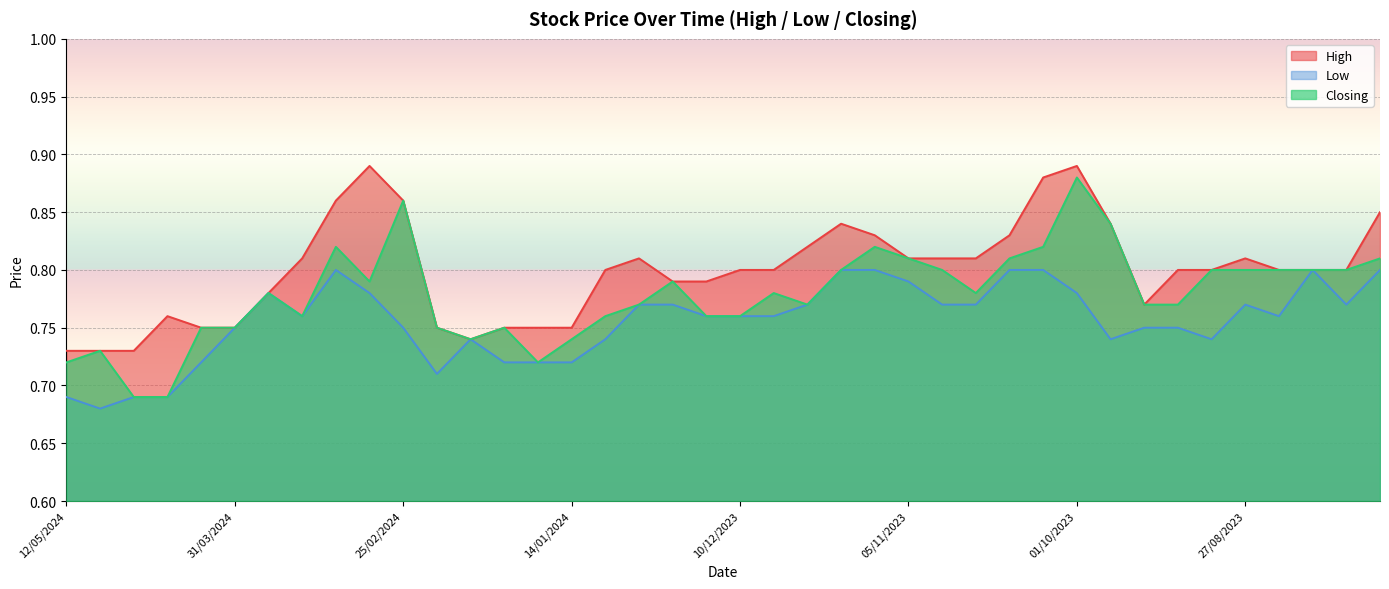

Reading right to left, transcribe all the data shown in this chart.

High: 30/07/2023=0.8	06/08/2023=0.8	13/08/2023=0.8	20/08/2023=0.8	27/08/2023=0.8	03/09/2023=0.8	10/09/2023=0.8	17/09/2023=0.8	24/09/2023=0.8	01/10/2023=0.9	08/10/2023=0.9	15/10/2023=0.8	22/10/2023=0.8	29/10/2023=0.8	05/11/2023=0.8	12/11/2023=0.8	19/11/2023=0.8	26/11/2023=0.8	03/12/2023=0.8	10/12/2023=0.8	17/12/2023=0.8	24/12/2023=0.8	31/12/2023=0.8	07/01/2024=0.8	14/01/2024=0.8	21/01/2024=0.8	28/01/2024=0.8	04/02/2024=0.7	18/02/2024=0.8	25/02/2024=0.9	03/03/2024=0.9	10/03/2024=0.9	17/03/2024=0.8	24/03/2024=0.8	31/03/2024=0.8	14/04/2024=0.8	21/04/2024=0.8	28/04/2024=0.7	05/05/2024=0.7	12/05/2024=0.7
Low: 30/07/2023=0.8	06/08/2023=0.8	13/08/2023=0.8	20/08/2023=0.8	27/08/2023=0.8	03/09/2023=0.7	10/09/2023=0.8	17/09/2023=0.8	24/09/2023=0.7	01/10/2023=0.8	08/10/2023=0.8	15/10/2023=0.8	22/10/2023=0.8	29/10/2023=0.8	05/11/2023=0.8	12/11/2023=0.8	19/11/2023=0.8	26/11/2023=0.8	03/12/2023=0.8	10/12/2023=0.8	17/12/2023=0.8	24/12/2023=0.8	31/12/2023=0.8	07/01/2024=0.7	14/01/2024=0.7	21/01/2024=0.7	28/01/2024=0.7	04/02/2024=0.7	18/02/2024=0.7	25/02/2024=0.8	03/03/2024=0.8	10/03/2024=0.8	17/03/2024=0.8	24/03/2024=0.8	31/03/2024=0.8	14/04/2024=0.7	21/04/2024=0.7	28/04/2024=0.7	05/05/2024=0.7	12/05/2024=0.7
Closing: 30/07/2023=0.8	06/08/2023=0.8	13/08/2023=0.8	20/08/2023=0.8	27/08/2023=0.8	03/09/2023=0.8	10/09/2023=0.8	17/09/2023=0.8	24/09/2023=0.8	01/10/2023=0.9	08/10/2023=0.8	15/10/2023=0.8	22/10/2023=0.8	29/10/2023=0.8	05/11/2023=0.8	12/11/2023=0.8	19/11/2023=0.8	26/11/2023=0.8	03/12/2023=0.8	10/12/2023=0.8	17/12/2023=0.8	24/12/2023=0.8	31/12/2023=0.8	07/01/2024=0.8	14/01/2024=0.7	21/01/2024=0.7	28/01/2024=0.8	04/02/2024=0.7	18/02/2024=0.8	25/02/2024=0.9	03/03/2024=0.8	10/03/2024=0.8	17/03/2024=0.8	24/03/2024=0.8	31/03/2024=0.8	14/04/2024=0.8	21/04/2024=0.7	28/04/2024=0.7	05/05/2024=0.7	12/05/2024=0.7